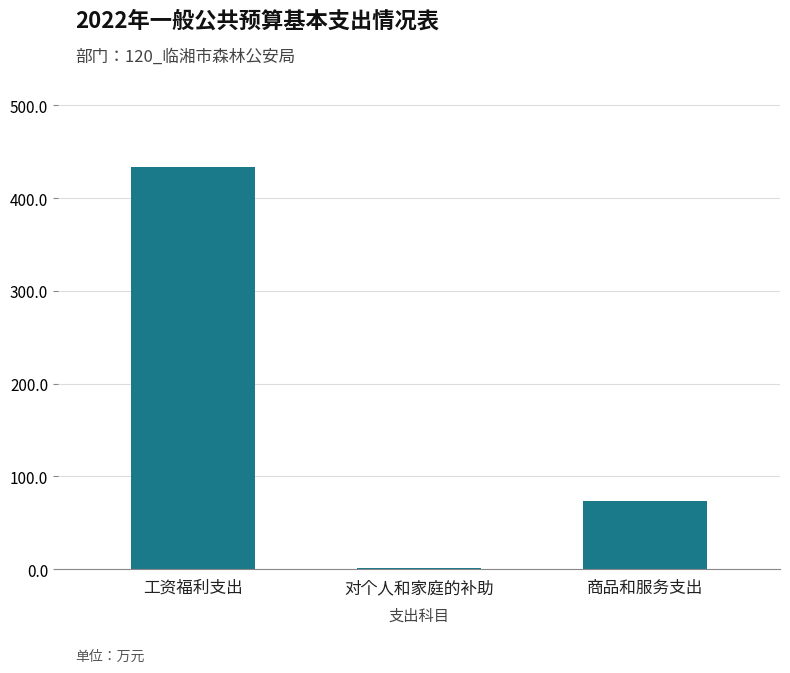

Is it true that the value at 工资福利支出 is 433.9?

True